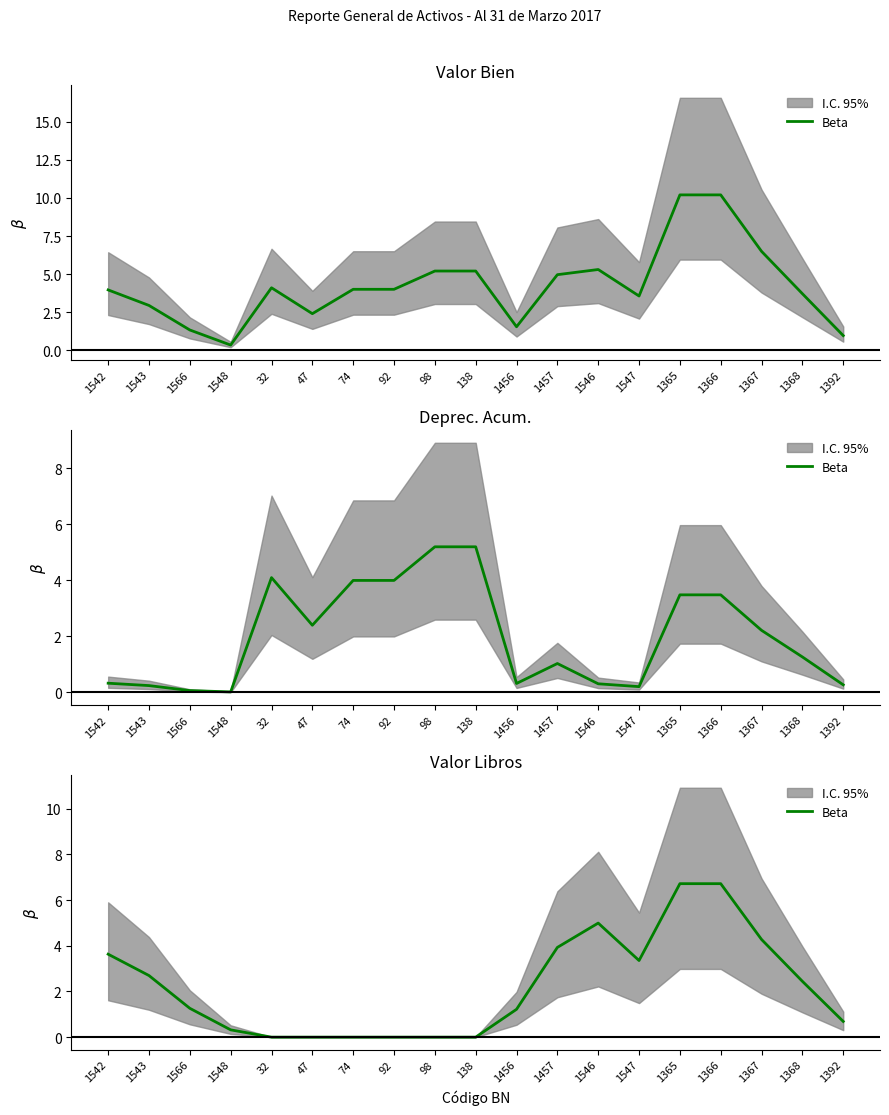

What is the label of the 17th point from the right?

1566